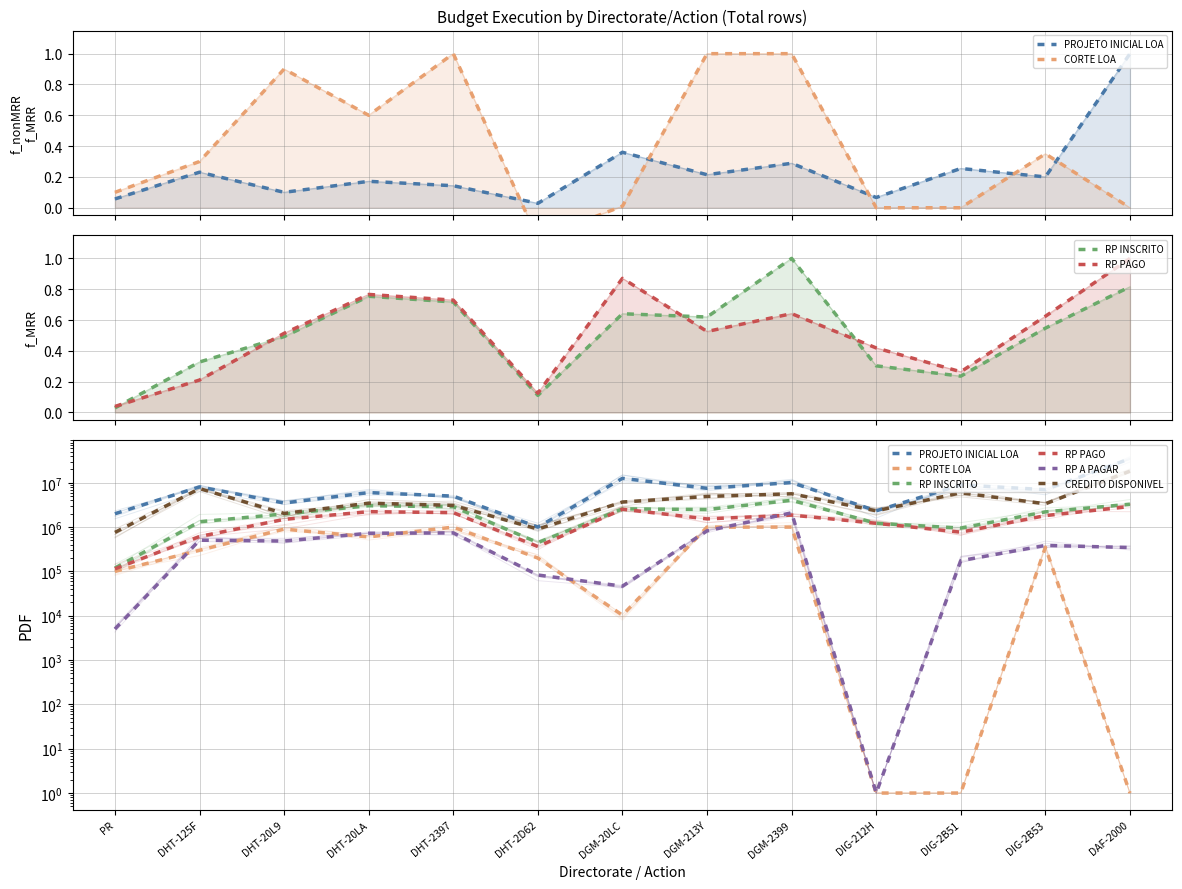

In CREDITO DISPONIVEL, how many points are higher than both neighbors (excluding endpoints)?

4